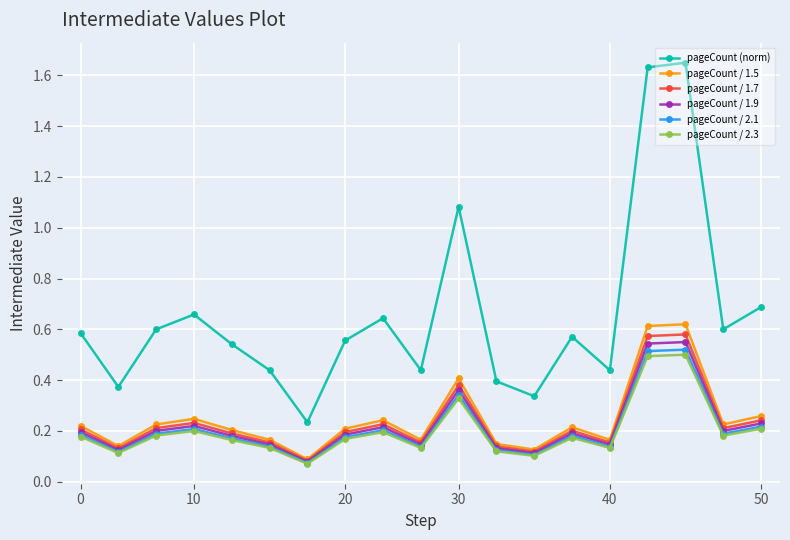

Count the pageCount / 2.3 values in the range 0 to 1.

19